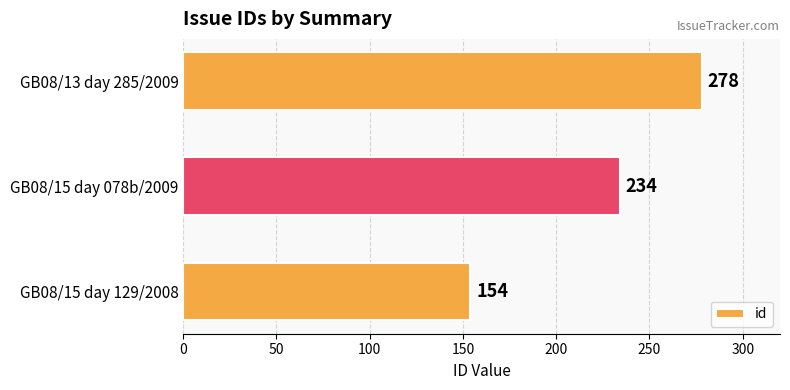

Count the number of data series in this chart.

1